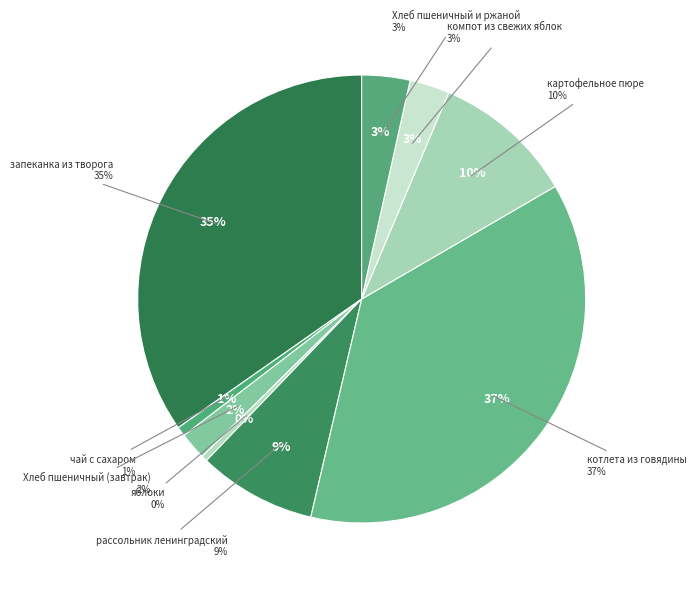

What percentage is NOT represented by компот из свежих яблок?

97.1%